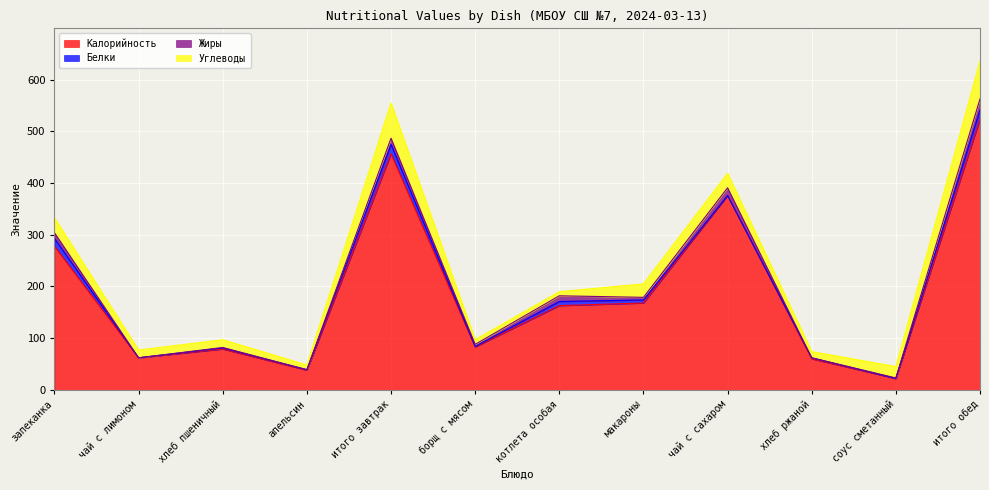

What are all the series names shown in the legend?

Калорийность, Белки, Жиры, Углеводы